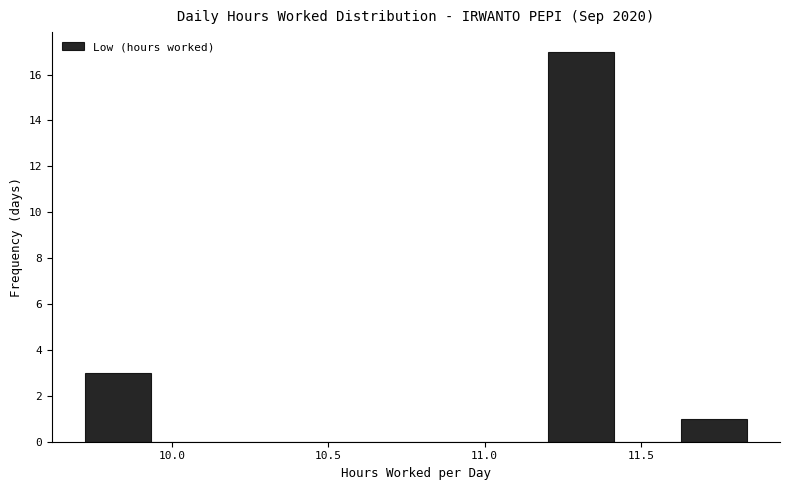

Reading left to right, transcribe this chart: for each bar, give the range it covers on the x-axis and its height. Neither the bar edges nor the heights are printed on the chart, so give them approximately, as read against the axes.

9.70 to 9.95: 3
9.95 to 10.15: 0
10.15 to 10.35: 0
10.35 to 10.55: 0
10.55 to 10.80: 0
10.80 to 11.00: 0
11.00 to 11.20: 0
11.20 to 11.40: 17
11.40 to 11.65: 0
11.65 to 11.85: 1